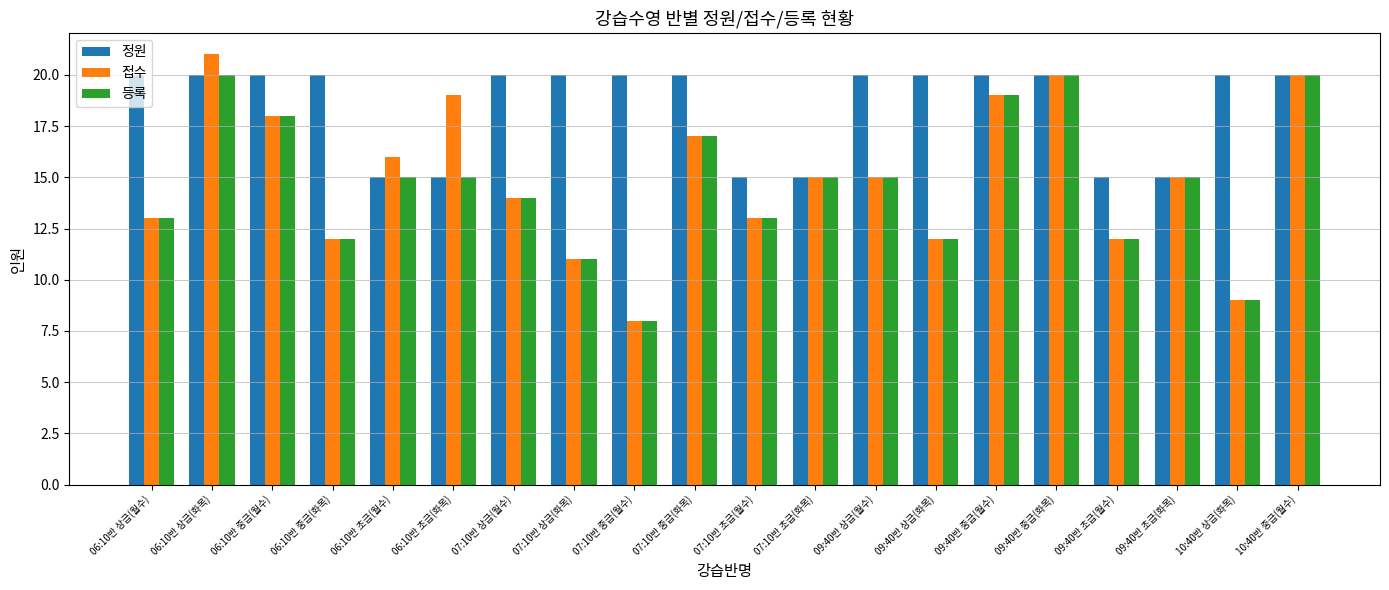

The value of 접수 at 09:40반 중급(월수) is 12. True or false?

False